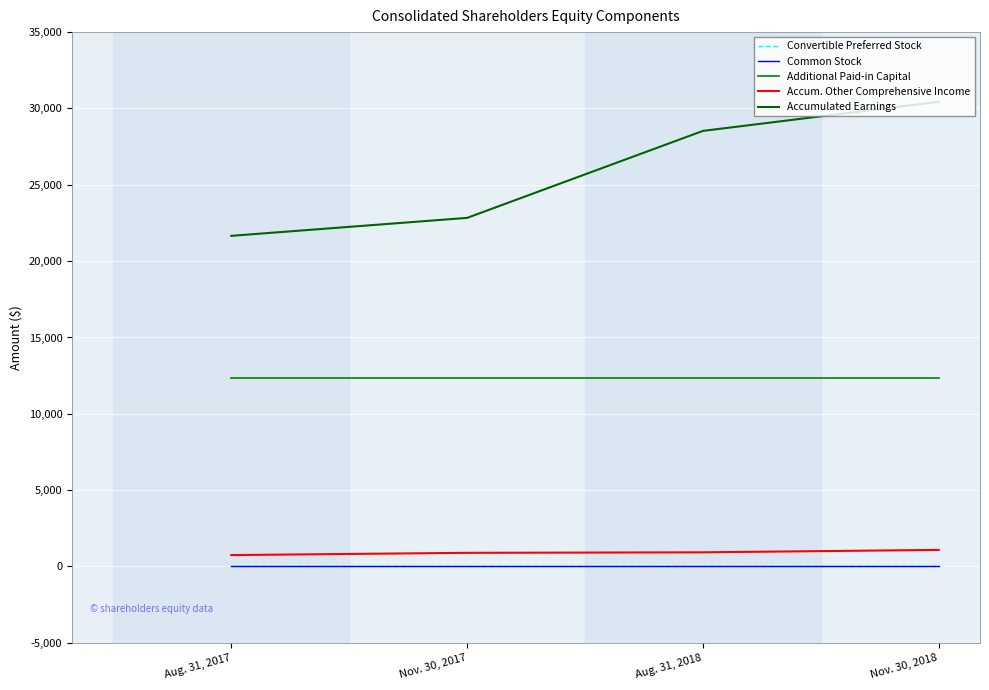

Is it true that Accumulated Earnings equals 28530 at Aug. 31, 2018?

True